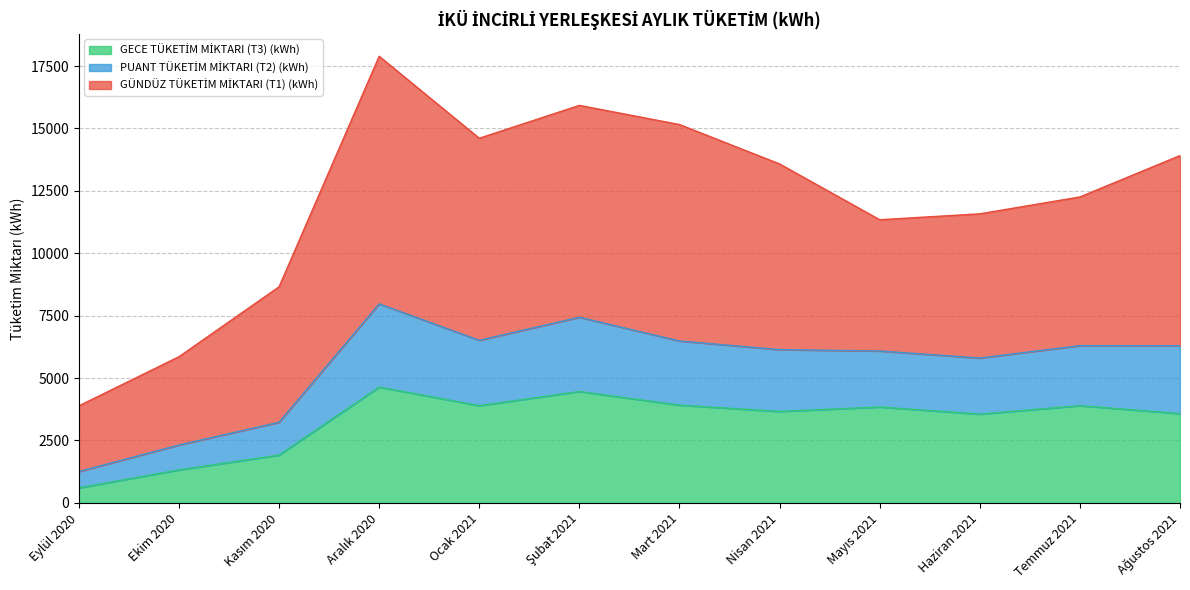

True or false: GECE TÜKETİM MİKTARI (T3) (kWh) and PUANT TÜKETİM MİKTARI (T2) (kWh) cross at least once.

False